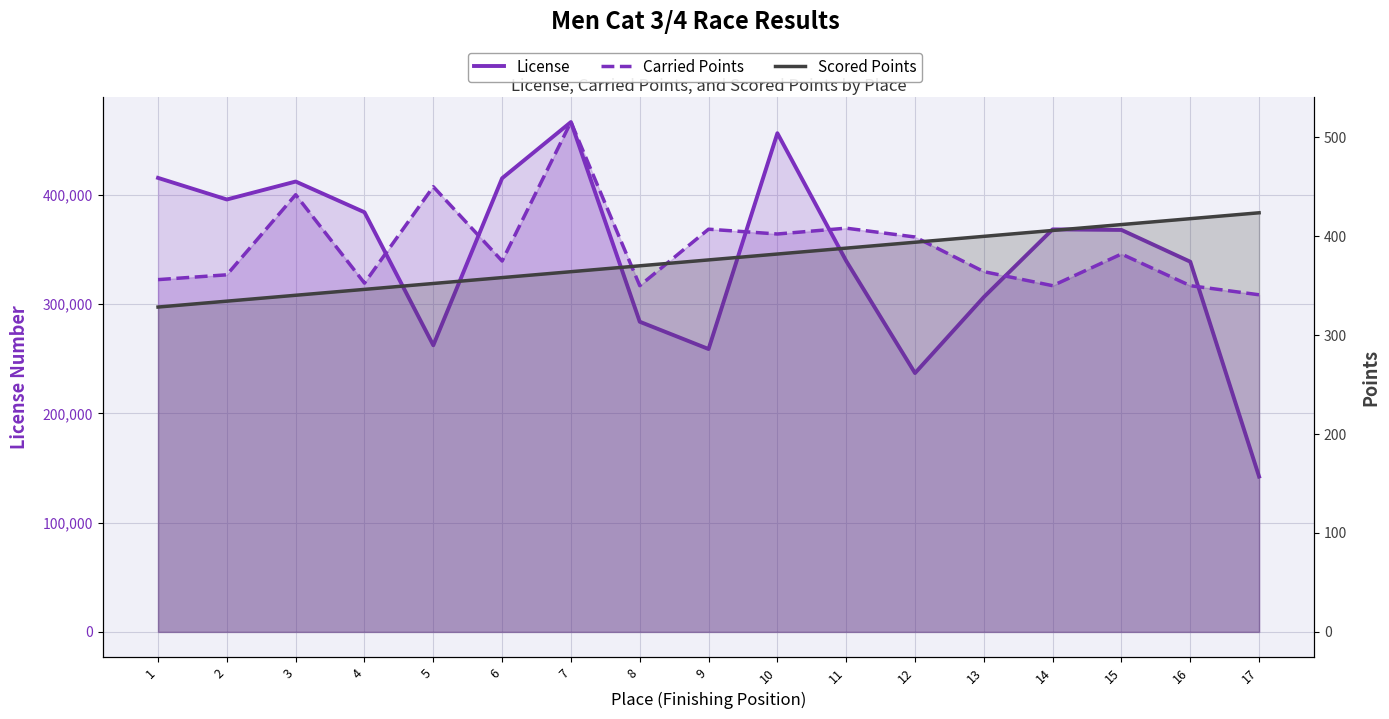

How many distinct data groups are displayed?

3